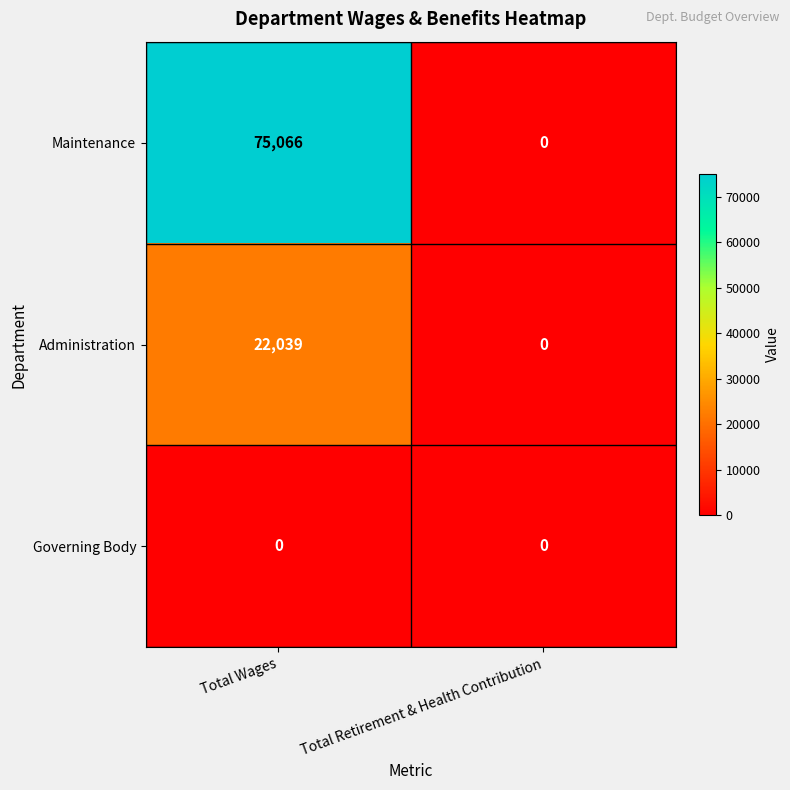

The value of Administration at Total Retirement & Health Contribution is -7377. True or false?

False